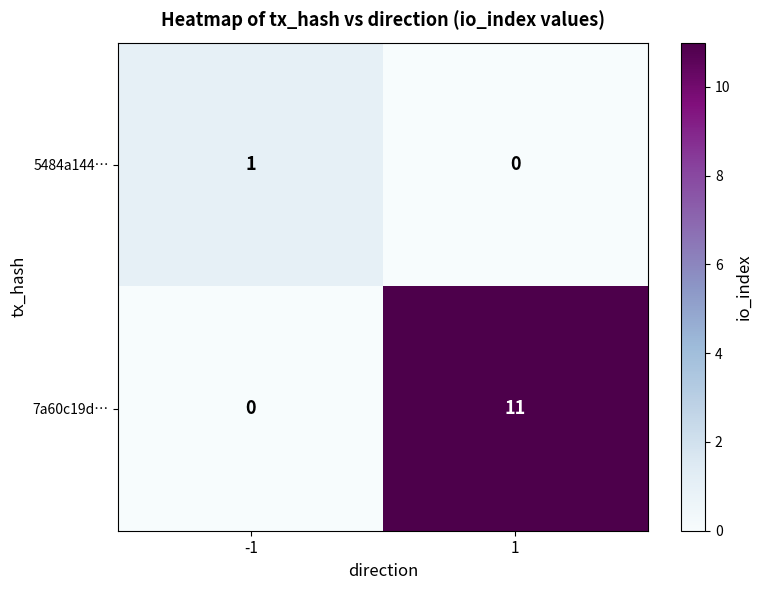

Which series has the widest spread of values?

7a60c19d…